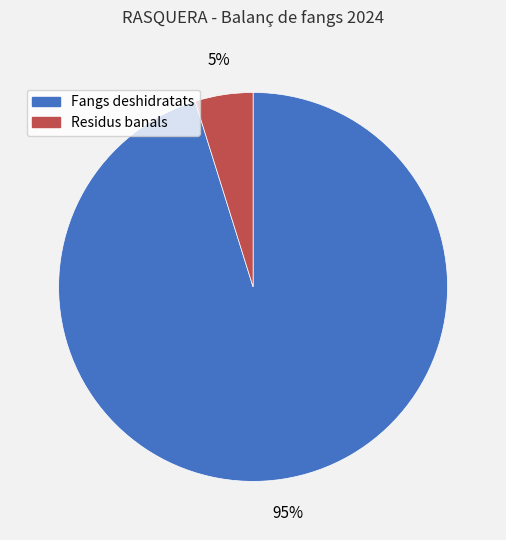

To the nearest percent, what is the difference between the Fangs deshidratats and Residus banals slice percentages?

90%